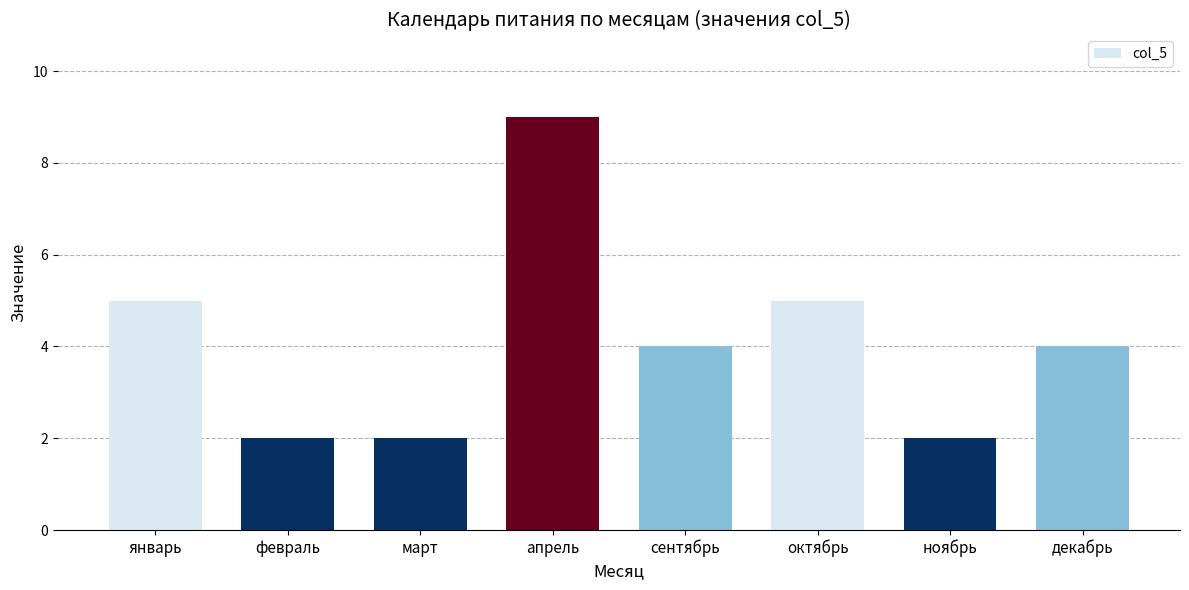

Read the value at январь.

5